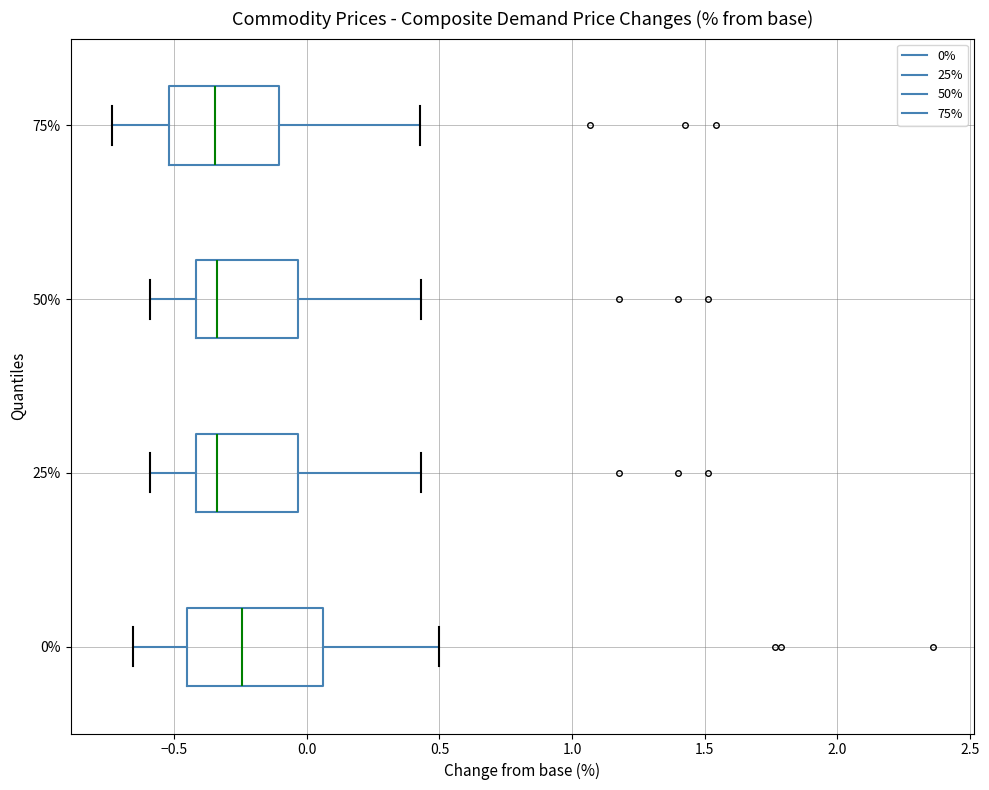

Reading bottom to top, transcribe this box plot: for each box, give where its median line is, the range the box spans, and where its two whiskers end, as read against the x-axis. The values are not printed on the chart, so give them approximately, as read against the axis.

0%: median -0.25, box -0.45 to 0.05, whiskers -0.65 to 0.50
25%: median -0.35, box -0.40 to -0.05, whiskers -0.60 to 0.45
50%: median -0.35, box -0.40 to -0.05, whiskers -0.60 to 0.45
75%: median -0.35, box -0.50 to -0.10, whiskers -0.75 to 0.45